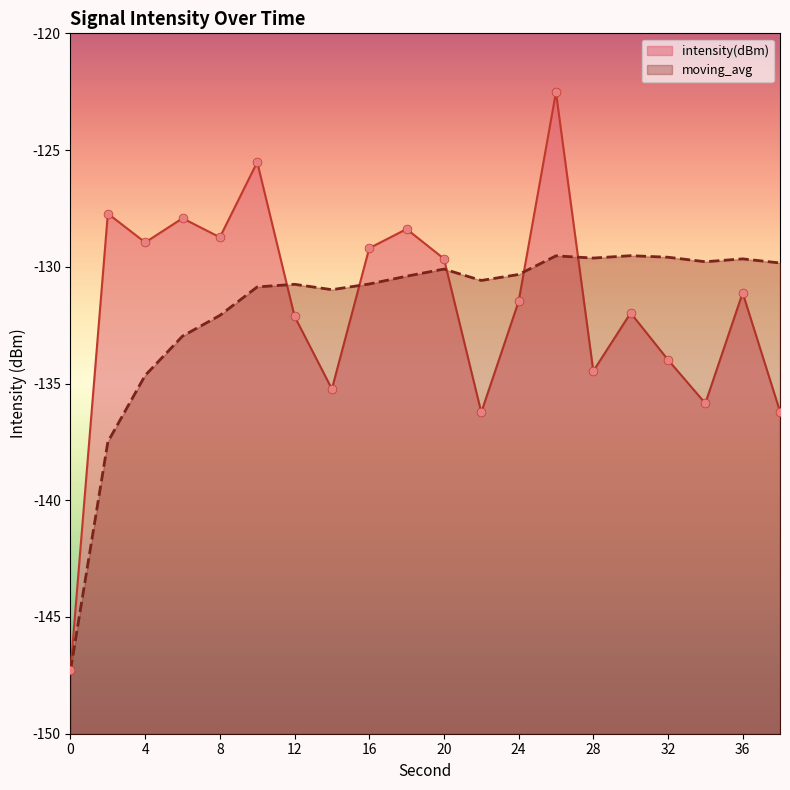

Is the value of intensity(dBm) at 2 greater than the value of moving_avg at 6?

Yes